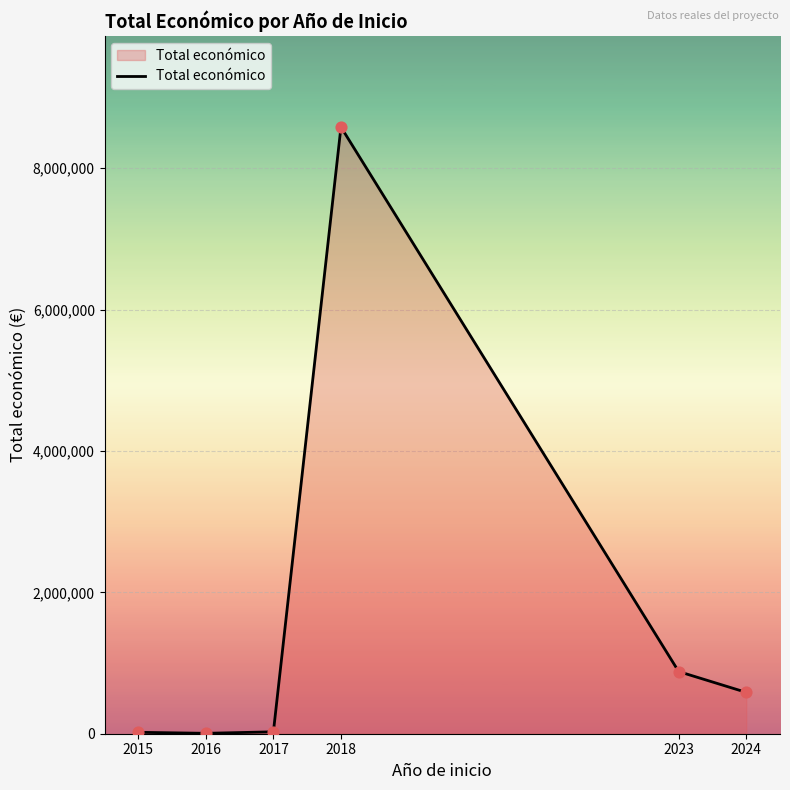

What is the change in value from 2017 to 2023?

+852349